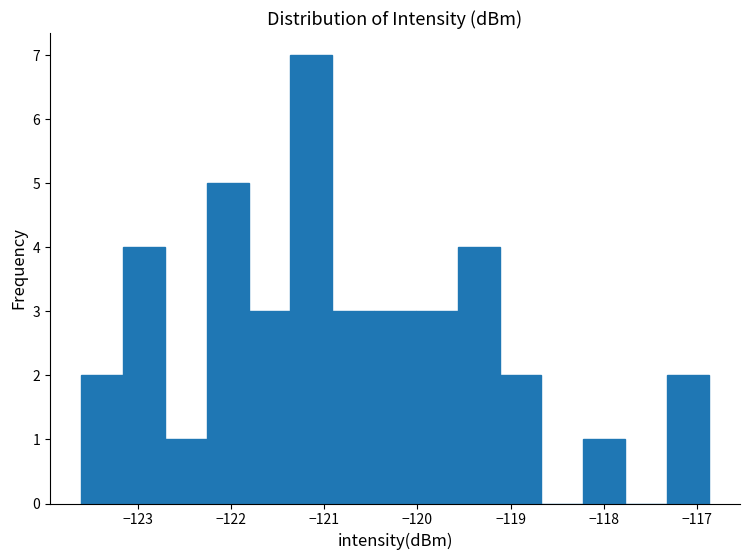

Reading left to right, transcribe this chart: for each bar, give the range it covers on the x-axis and its height. Neither the bar edges nor the heights are printed on the chart, so give them approximately, as read against the axes.

-123.6 to -123.2: 2
-123.2 to -122.7: 4
-122.7 to -122.3: 1
-122.3 to -121.8: 5
-121.8 to -121.4: 3
-121.4 to -120.9: 7
-120.9 to -120.5: 3
-120.5 to -120.0: 3
-120.0 to -119.6: 3
-119.6 to -119.1: 4
-119.1 to -118.7: 2
-118.7 to -118.2: 0
-118.2 to -117.8: 1
-117.8 to -117.3: 0
-117.3 to -116.9: 2